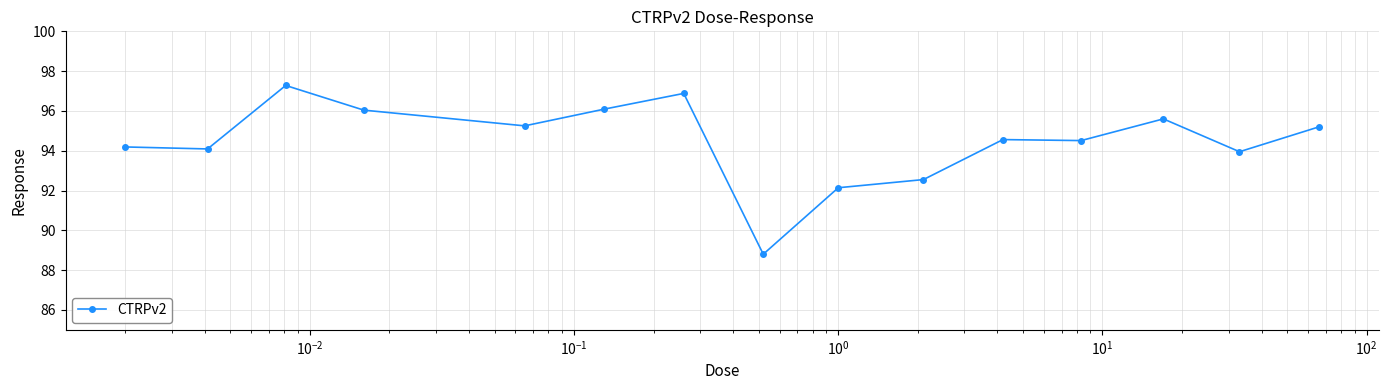

What is the greatest value displayed?

97.3